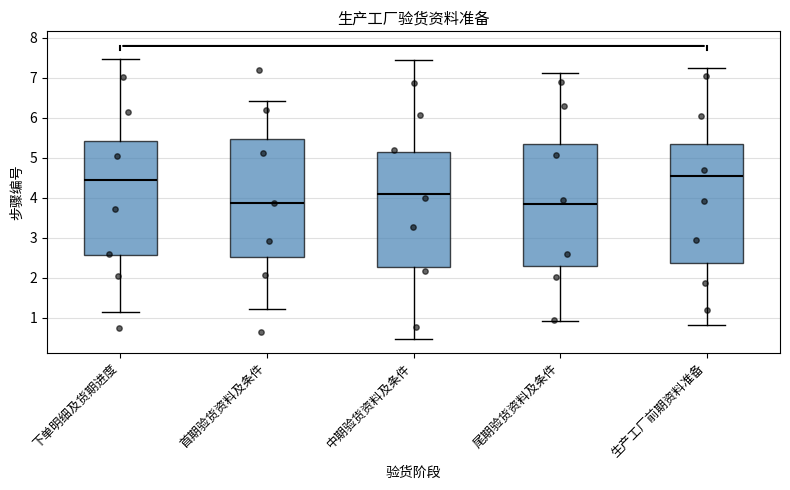

Reading left to right, read every box against the y-axis: the position of its median line, the range the box covers, and the ends of its whiskers. The values are not printed on the chart, so give them approximately, as read against the axis.

下单明细及货期进度: median 4.5, box 2.6 to 5.4, whiskers 1.1 to 7.5
首期验货资料及条件: median 3.9, box 2.5 to 5.5, whiskers 1.2 to 6.4
中期验货资料及条件: median 4.1, box 2.3 to 5.2, whiskers 0.5 to 7.4
尾期验货资料及条件: median 3.8, box 2.3 to 5.3, whiskers 0.9 to 7.1
生产工厂前期资料准备: median 4.6, box 2.4 to 5.3, whiskers 0.8 to 7.2